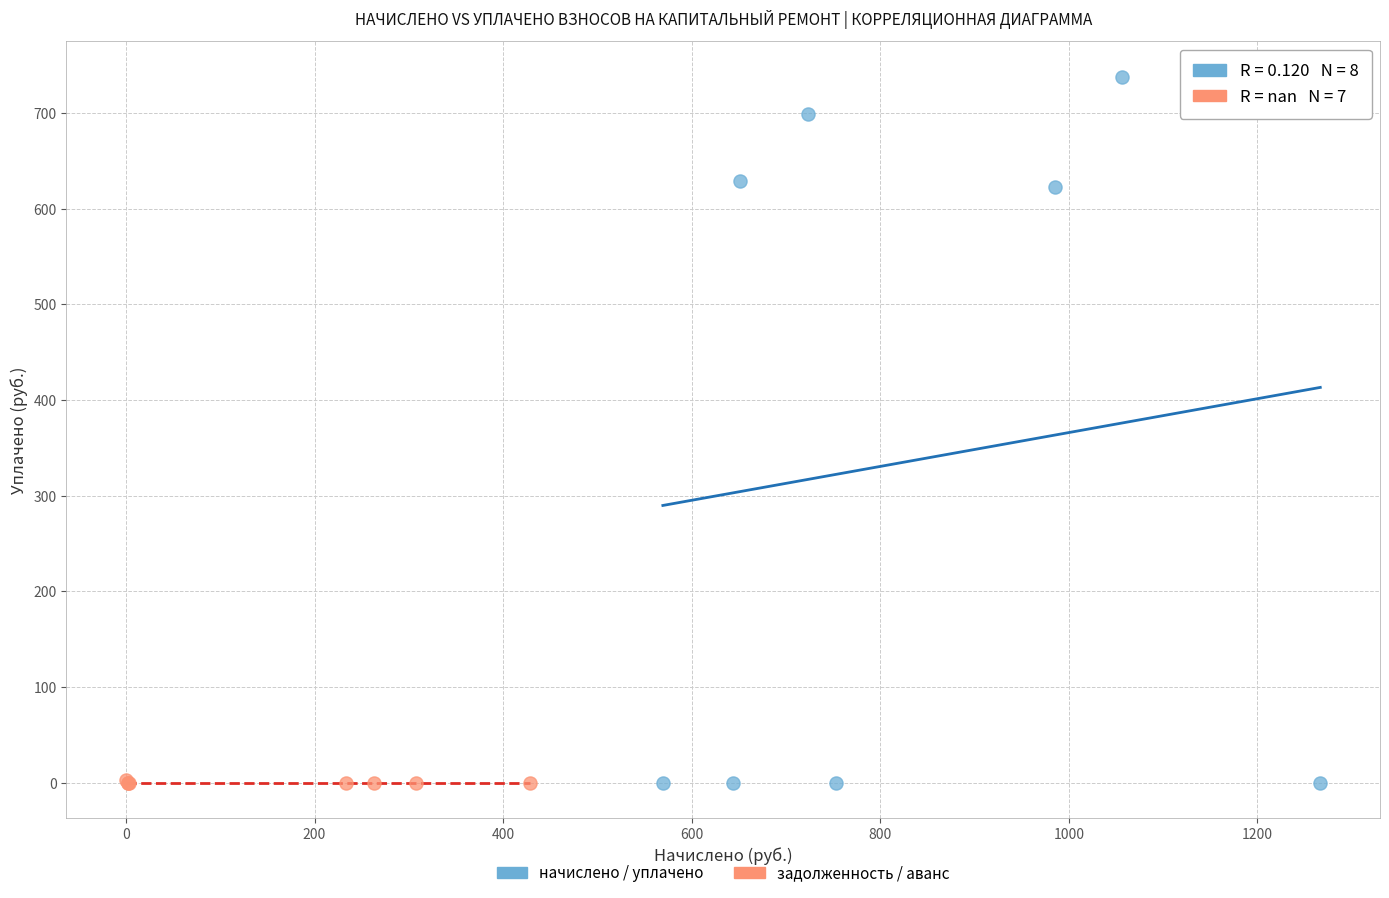

Which series has the widest spread of Y values?

начислено / уплачено